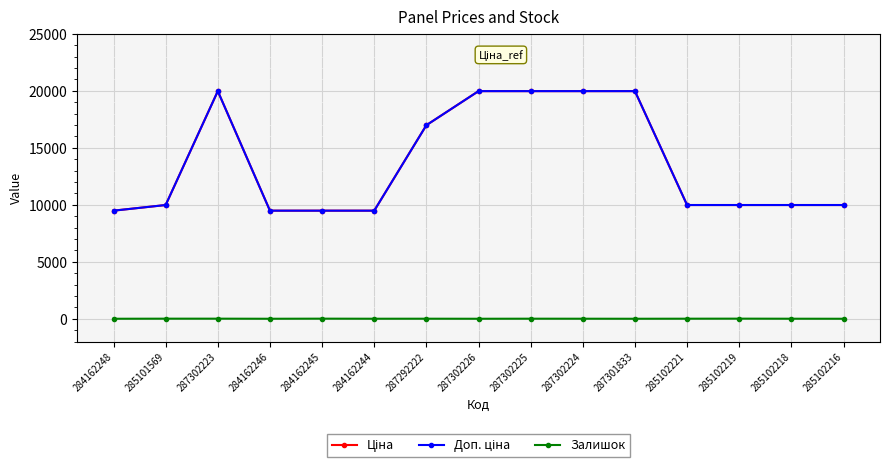

Is this an area chart (filled region under the line)?

No